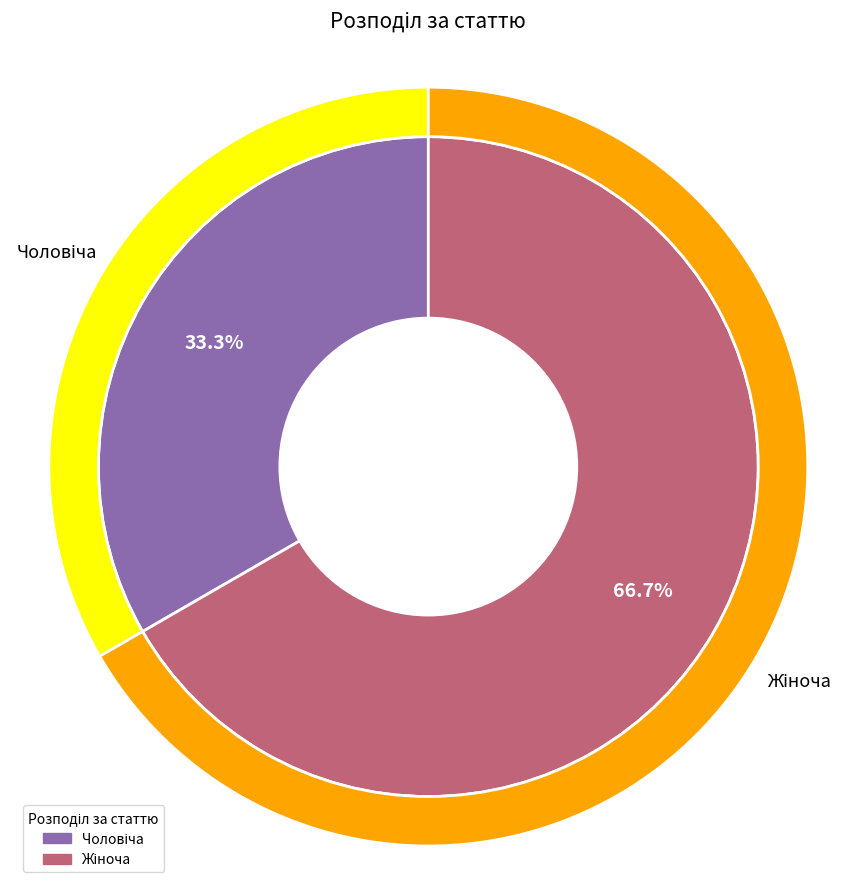

Rank the categories by value from lowest to highest.

Чоловіча, Жіноча